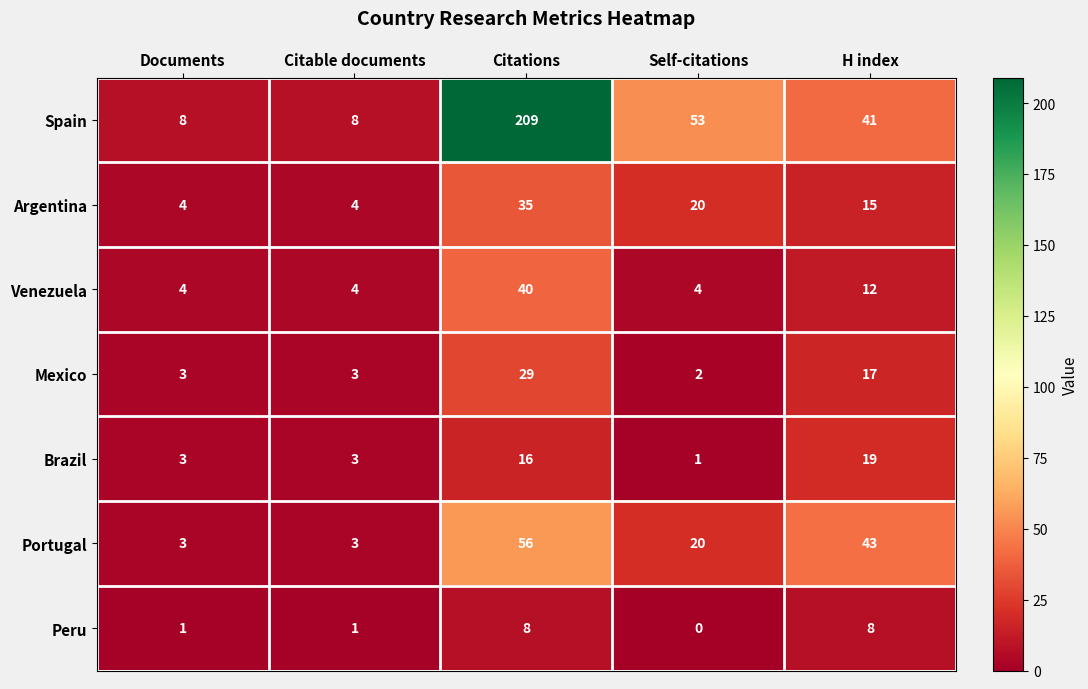

The Peru series shows 12 at Citations. True or false?

False